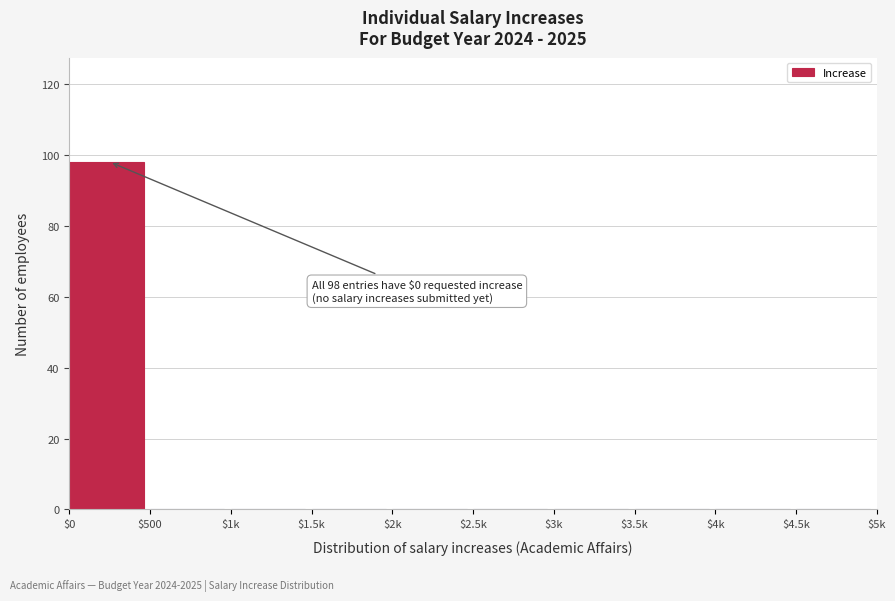

What is the greatest value displayed?

98